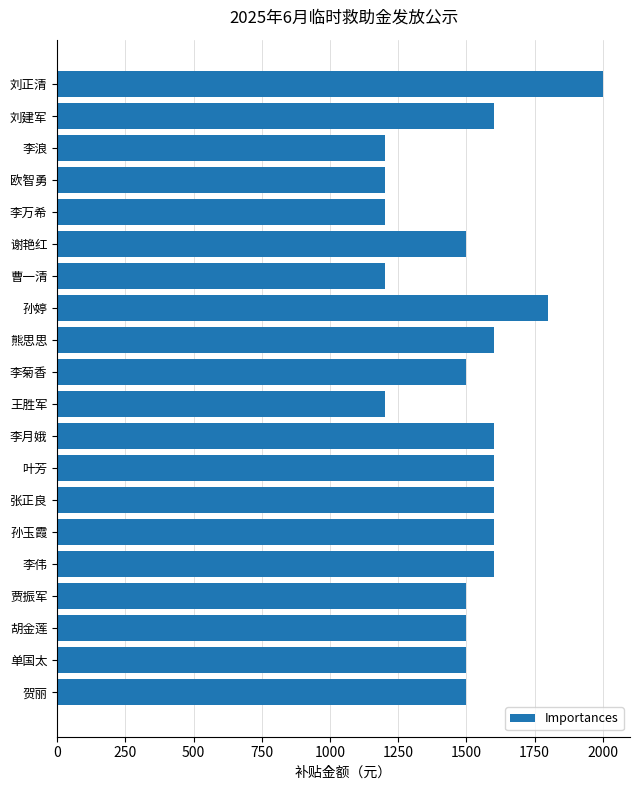

What value does the data have at 刘正清?

2000